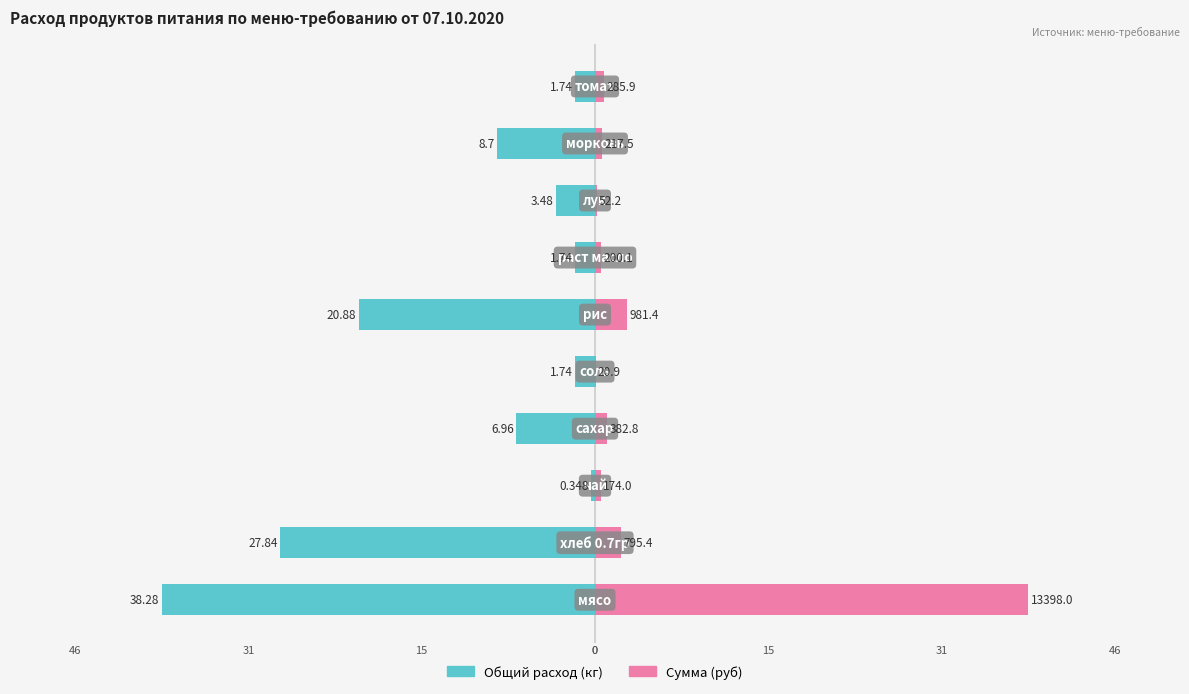

Reading left to right, transcribe all the data shown in this chart.

Общий расход продуктов (кг): -38.3	-27.8	-0.3	-7.0	-1.7	-20.9	-1.7	-3.5	-8.7	-1.7
Сумма в руб (норм.): 38.3	2.3	0.5	1.1	0.1	2.8	0.6	0.1	0.6	0.8